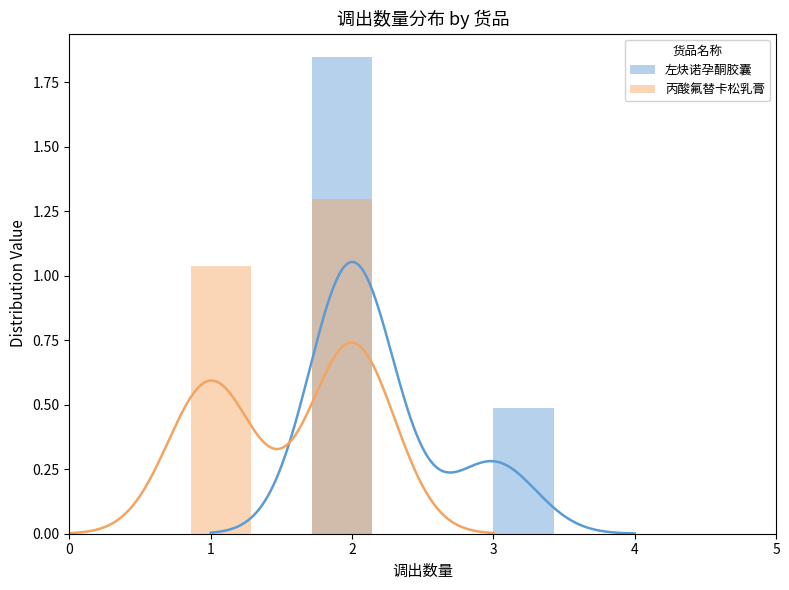

Reading left to right, what are all the values shown in this chart?

左炔诺孕酮胶囊: 0=0.0	1=0.0	2=0.0	3=0.0	4=1.8	5=0.0	6=0.0	7=0.5	8=0.0	9=0.0	10=0.0	11=0.0	12=0.0	13=0.0
丙酸氟替卡松乳膏: 0=0.0	1=0.0	2=1.0	3=0.0	4=1.3	5=0.0	6=0.0	7=0.0	8=0.0	9=0.0	10=0.0	11=0.0	12=0.0	13=0.0